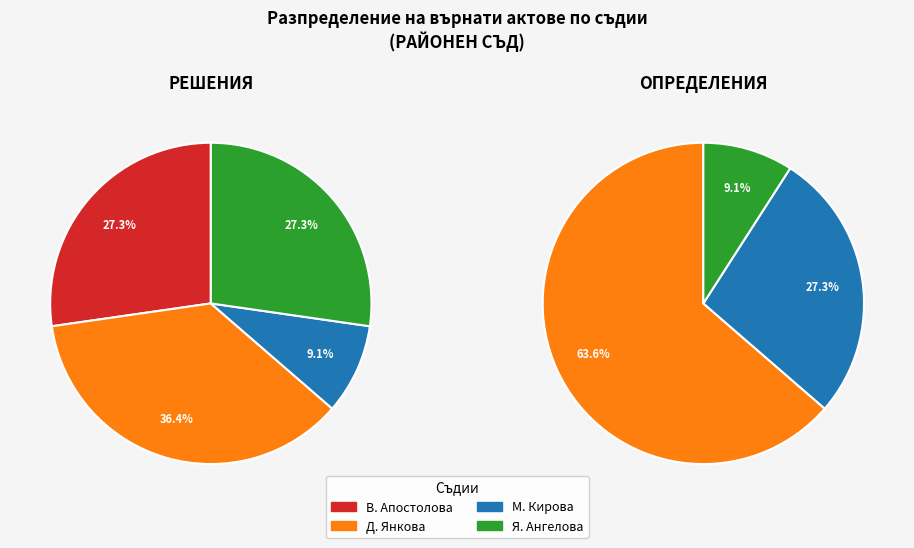

How many slices are in this pie chart?

4